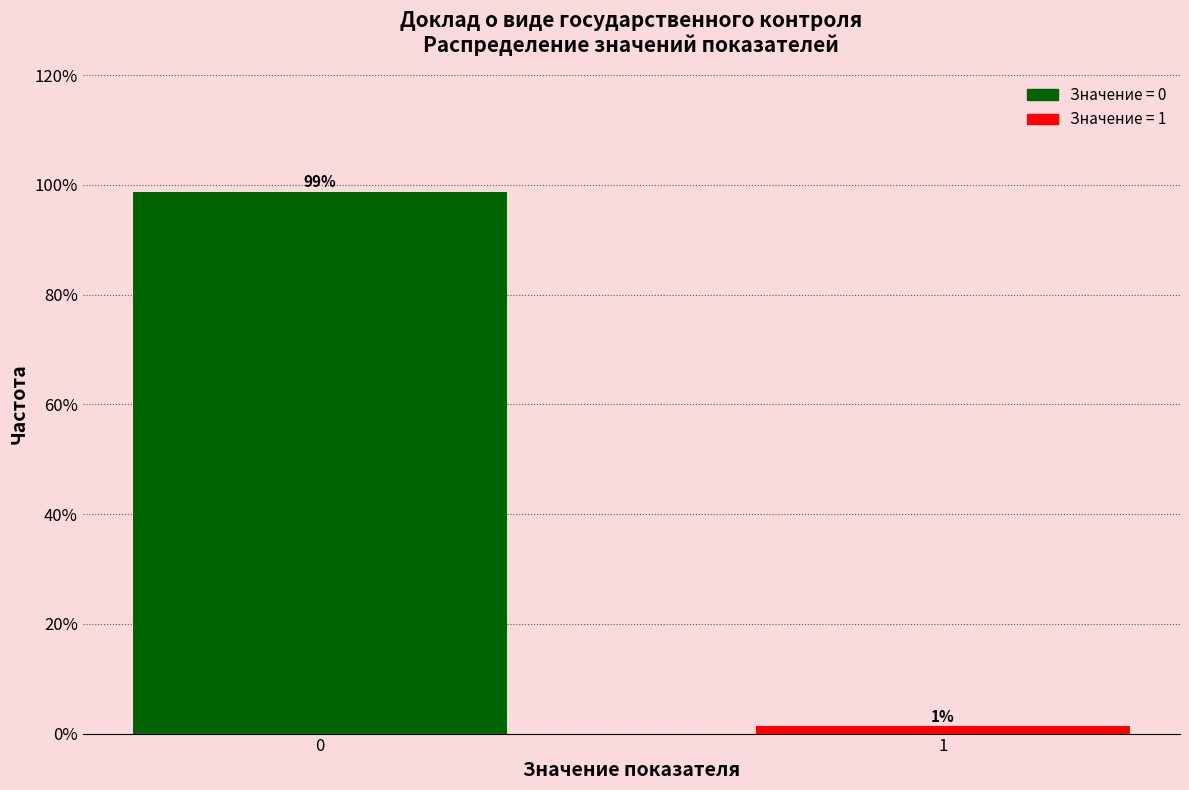

The value at 0 is 98.7. True or false?

True